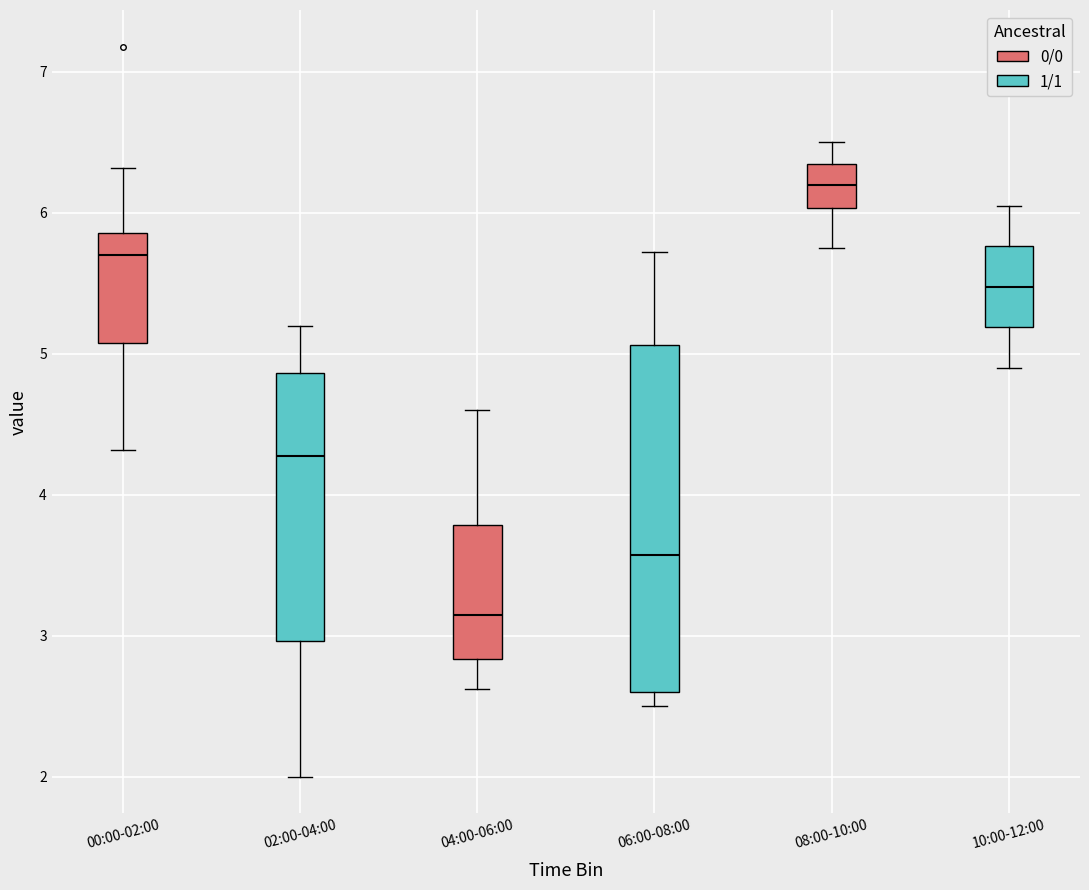

Reading left to right, transcribe this box plot: for each box, give where its median line is, the range the box spans, and where its two whiskers end, as read against the y-axis. The values are not printed on the chart, so give them approximately, as read against the axis.

00:00-02:00: median 5.7, box 5.1 to 5.9, whiskers 4.3 to 6.3
02:00-04:00: median 4.3, box 3.0 to 4.9, whiskers 2.0 to 5.2
04:00-06:00: median 3.2, box 2.8 to 3.8, whiskers 2.6 to 4.6
06:00-08:00: median 3.6, box 2.6 to 5.1, whiskers 2.5 to 5.7
08:00-10:00: median 6.2, box 6.0 to 6.4, whiskers 5.8 to 6.5
10:00-12:00: median 5.5, box 5.2 to 5.8, whiskers 4.9 to 6.1